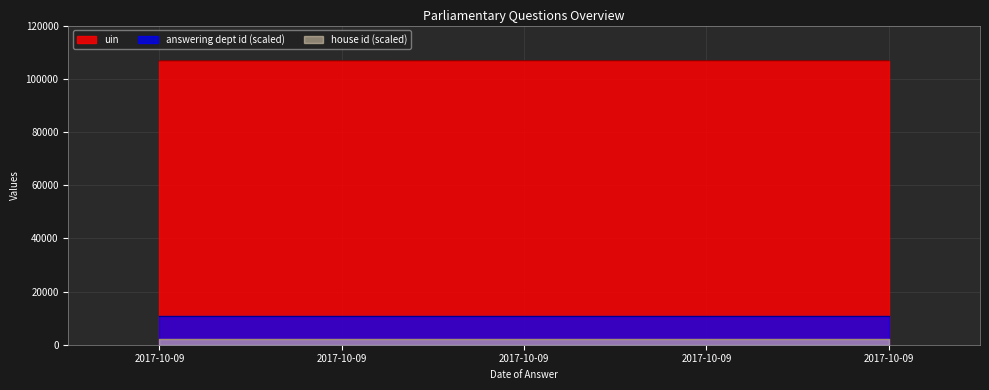

The value of uin at 2017-10-09 is 106744. True or false?

True